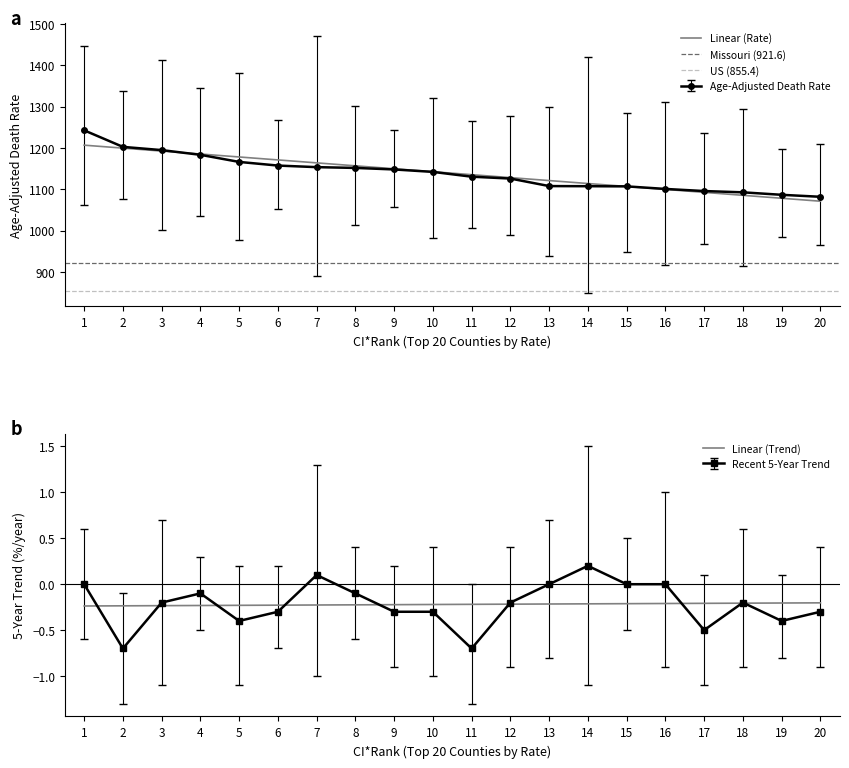

True or false: trend and lower_ci intersect in this chart.

False